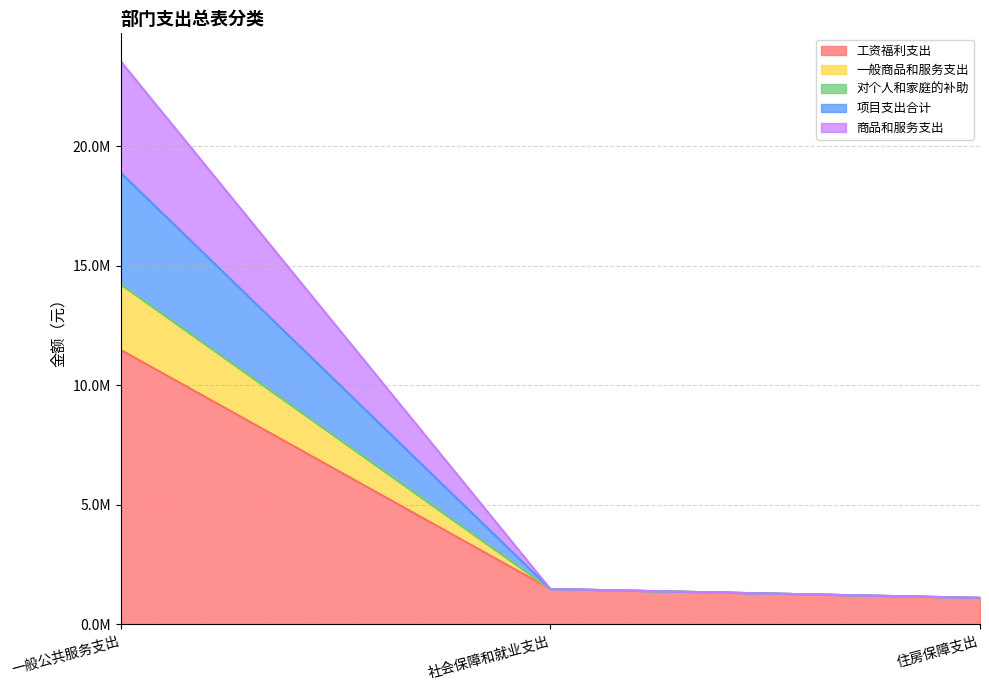

At how many categories does at least one series exceed 16534551?

1